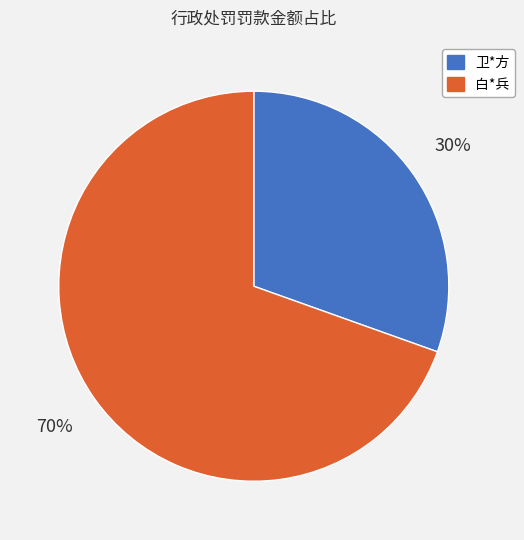

Which has a higher value, 卫*方 or 白*兵?

白*兵